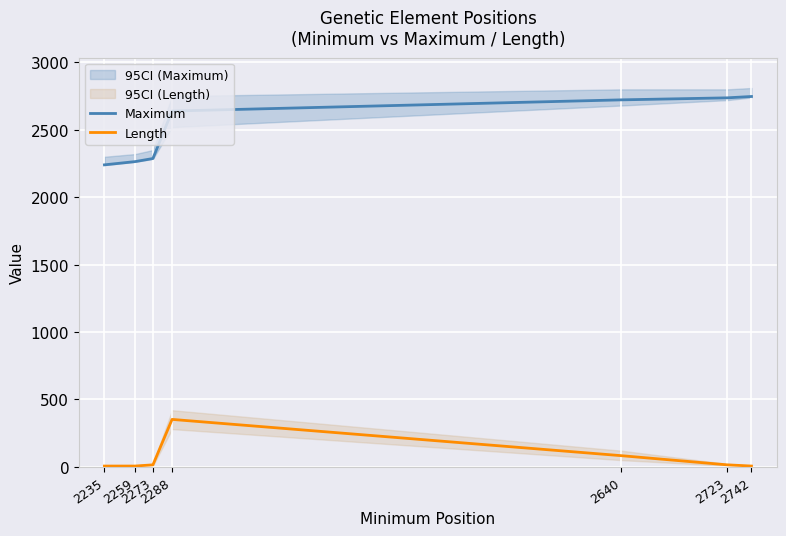

Where is Maximum nearest to the value 2493?

2288